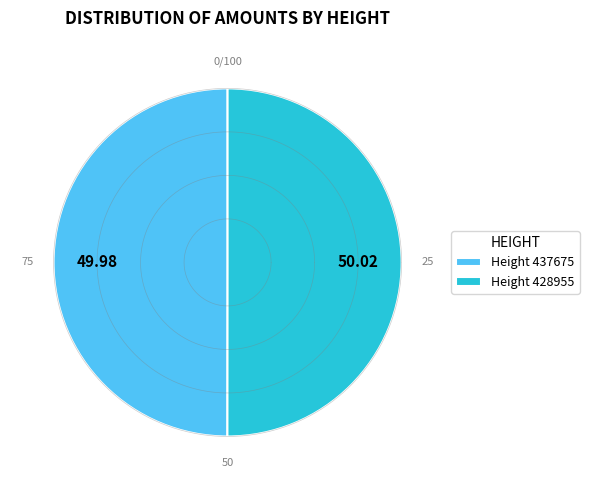

How many slices are in this pie chart?

2